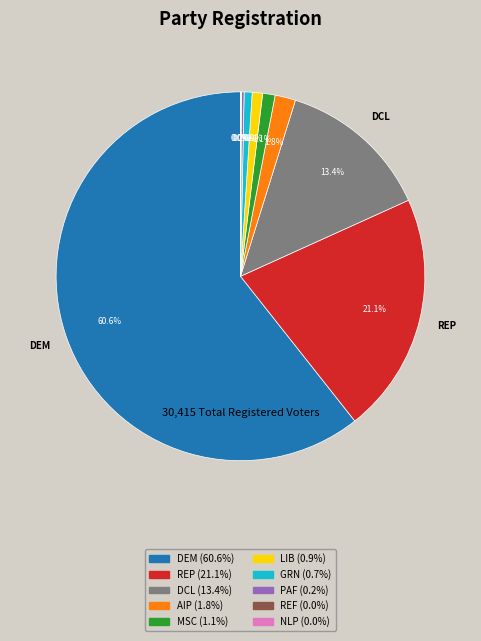

Does any single category account for the majority?

Yes